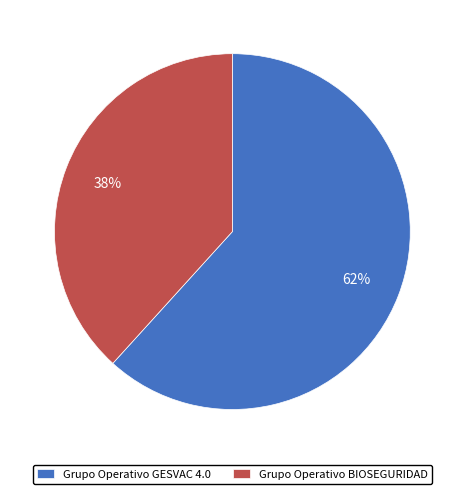

What is the ratio of the value at Grupo Operativo GESVAC 4.0 to the value at Grupo Operativo BIOSEGURIDAD?

1.6